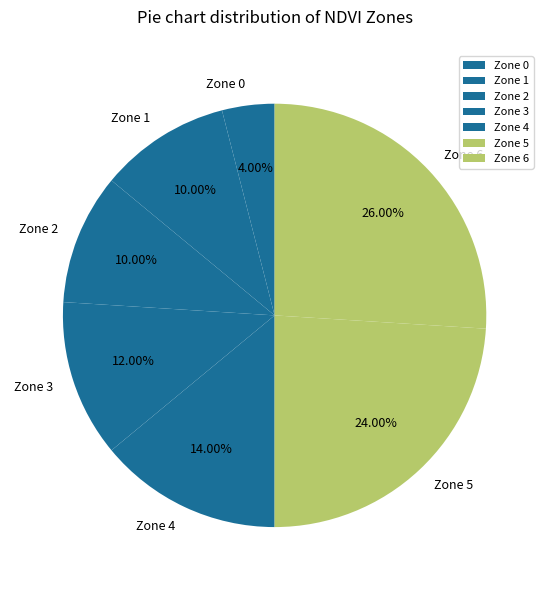

What percentage is NOT represented by Zone 6?

74.0%